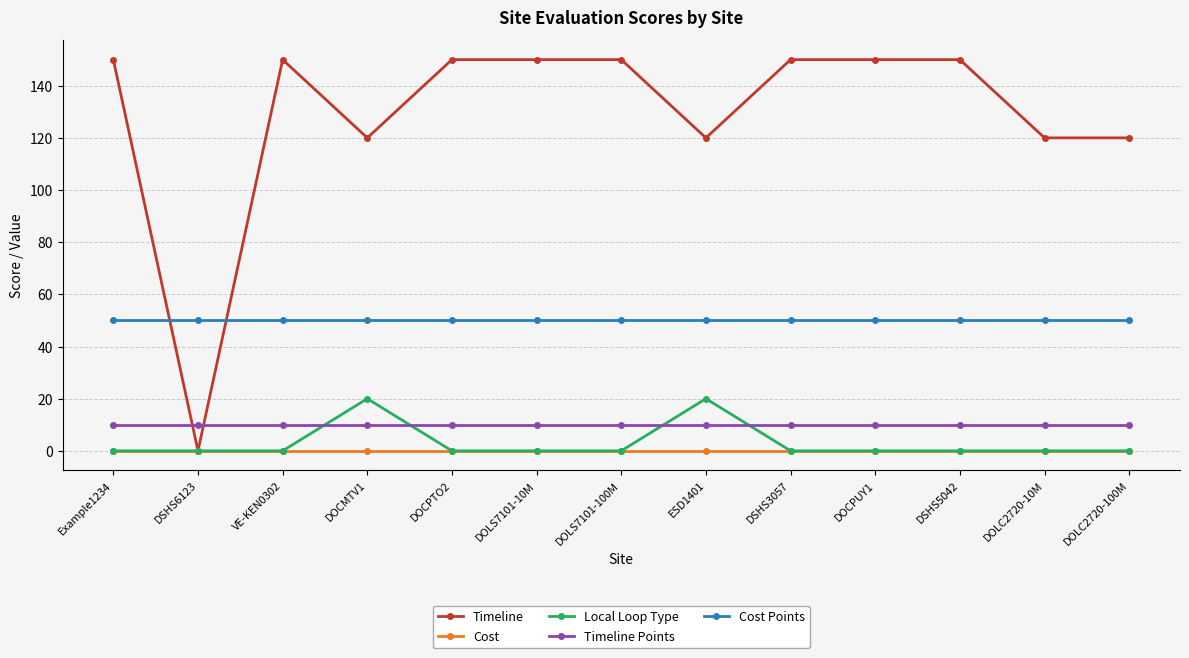

What position from the right is DSHS3057?

5